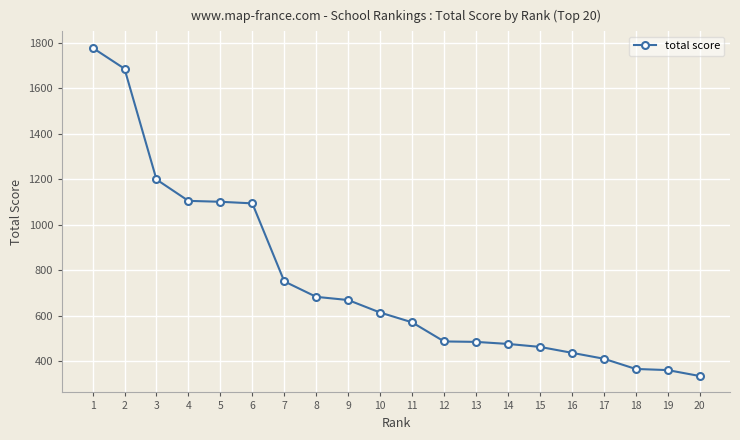

What is the change in value from 16 to 17?

-26